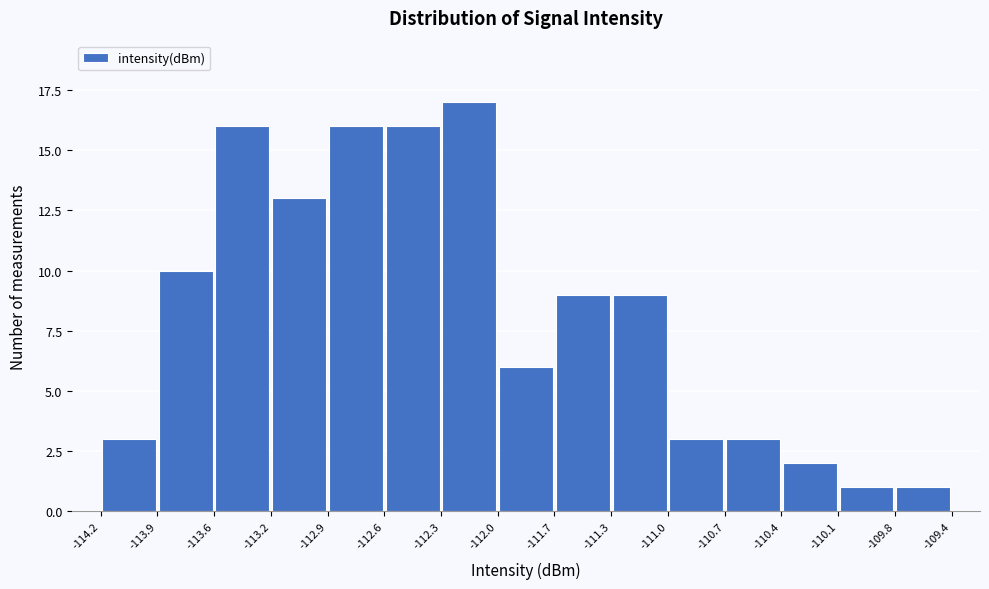

Over which range of the x-axis is the bar tallest?

-112.3 to -112.0